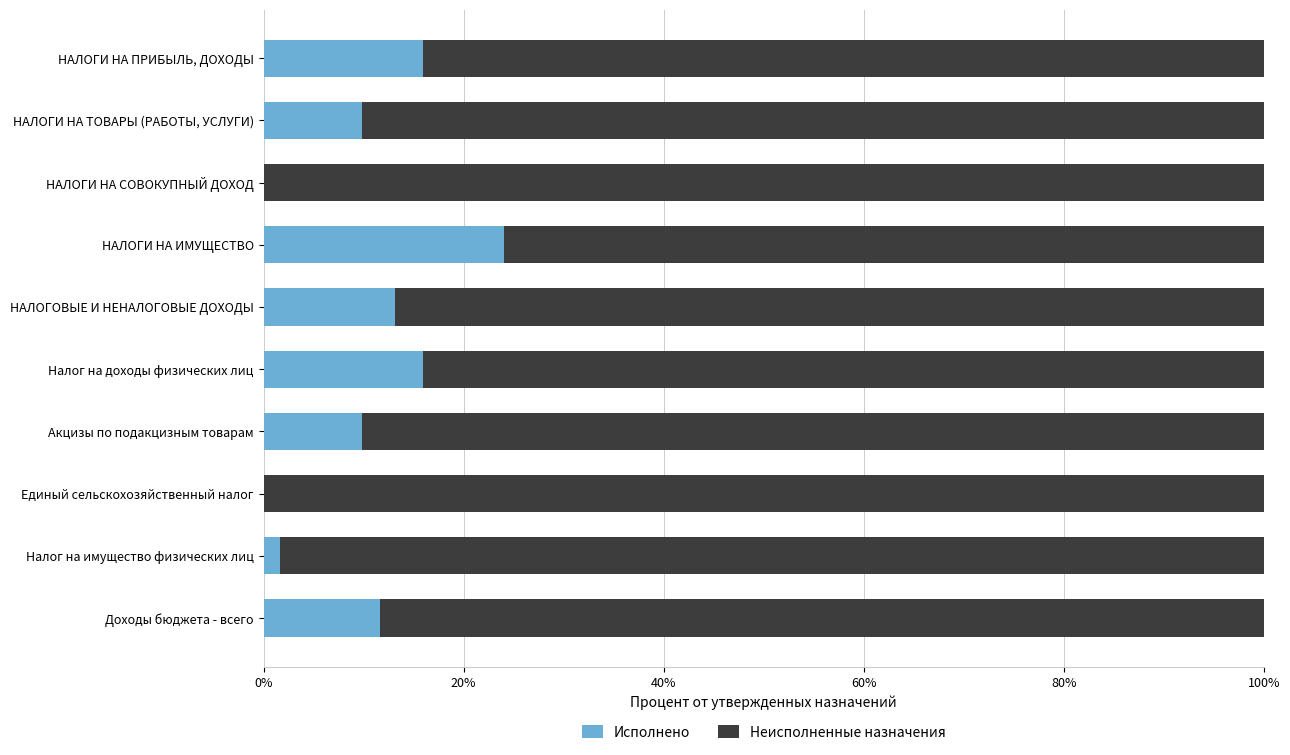

True or false: Исполнено has a value of 24.0 at НАЛОГИ НА ИМУЩЕСТВО.

True